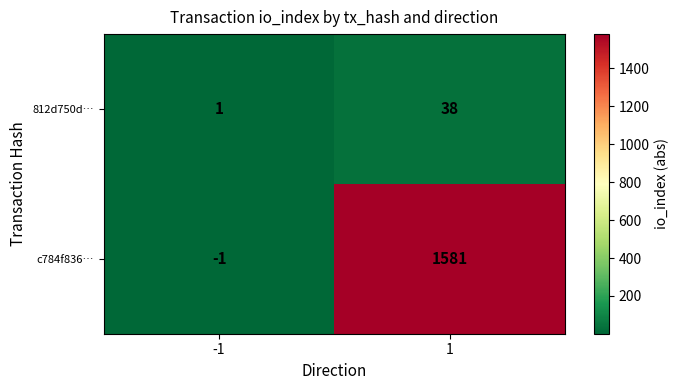

What is the average value of the 812d750d… series?

20